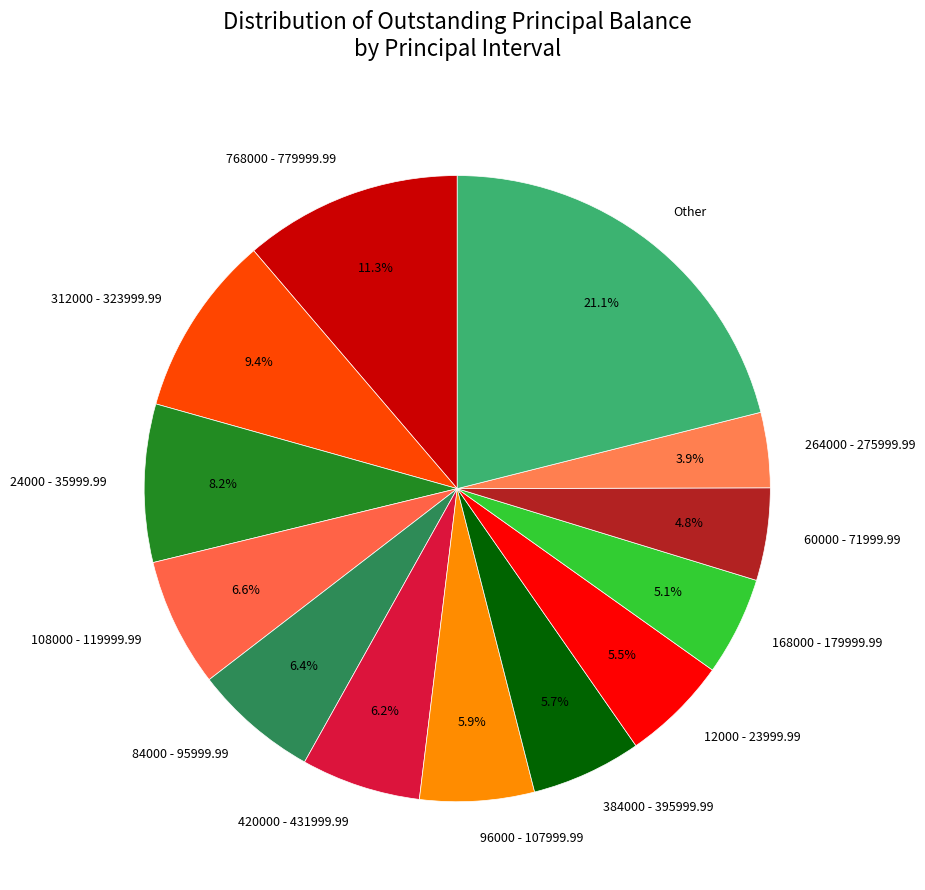

How much of the chart is everything except 384000 - 395999.99?

94.3%